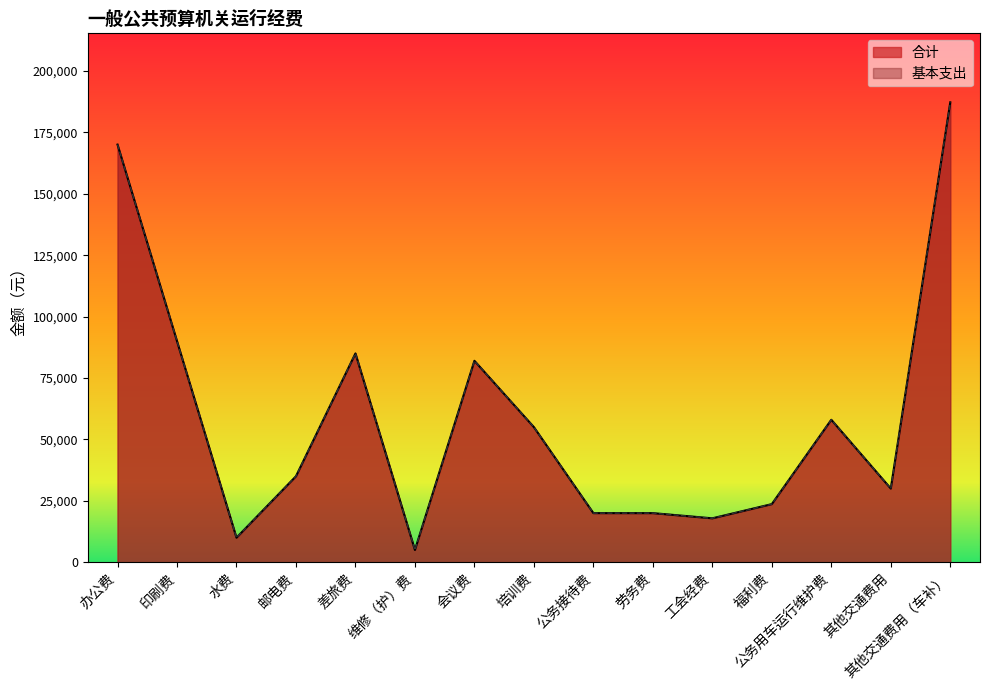

At which category does 基本支出 reach its first local peak?

差旅费